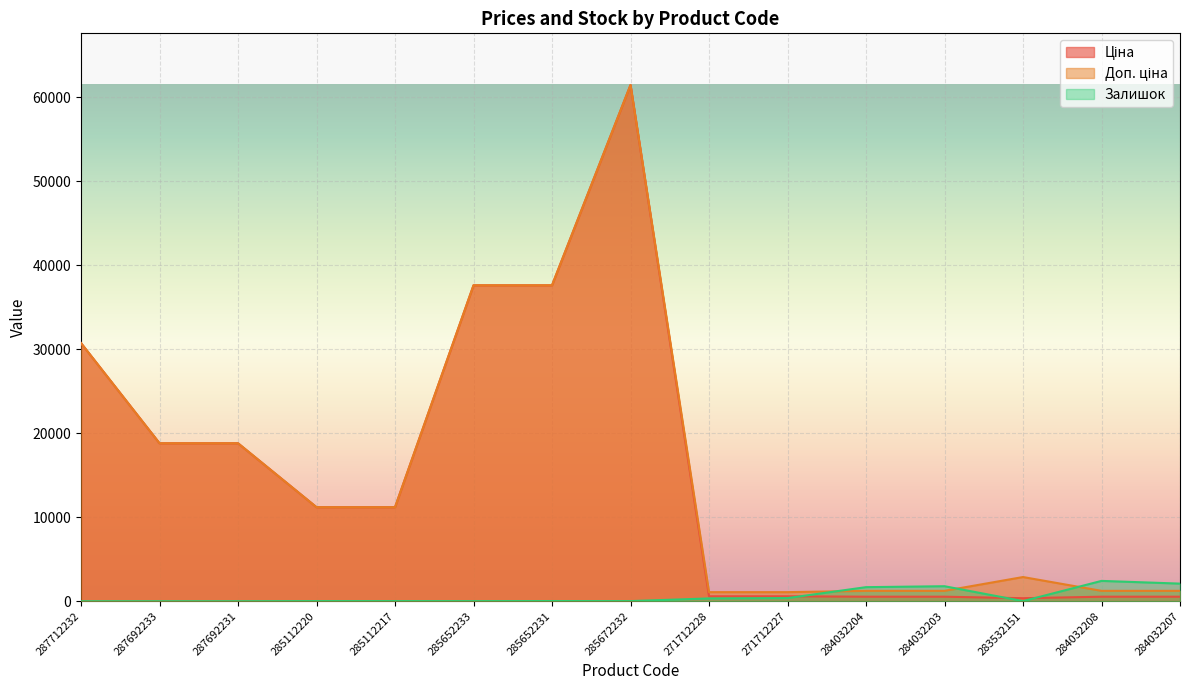

At which category does Ціна reach its first local peak?

285672232